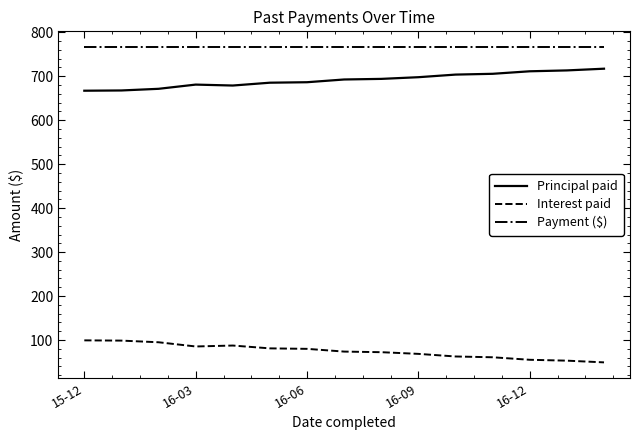

Which series has the largest total across all categories?

Payment ($)